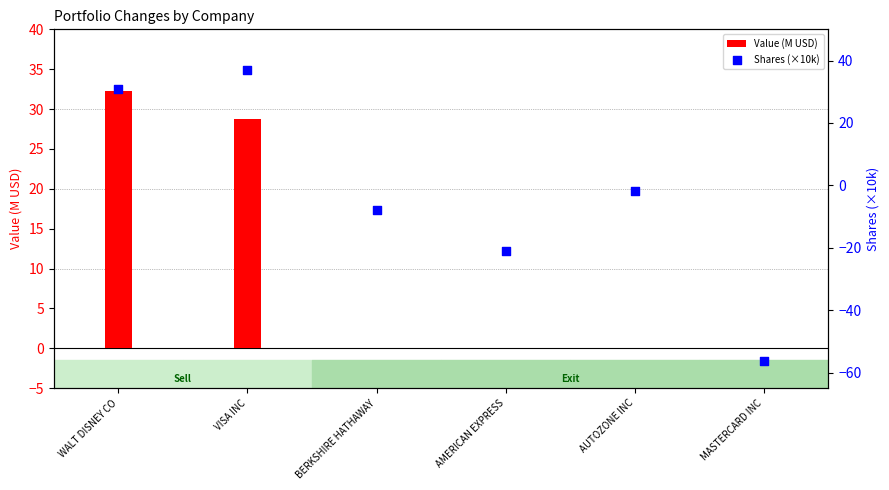

Which series contains the lowest Y value?

Shares (×10k)